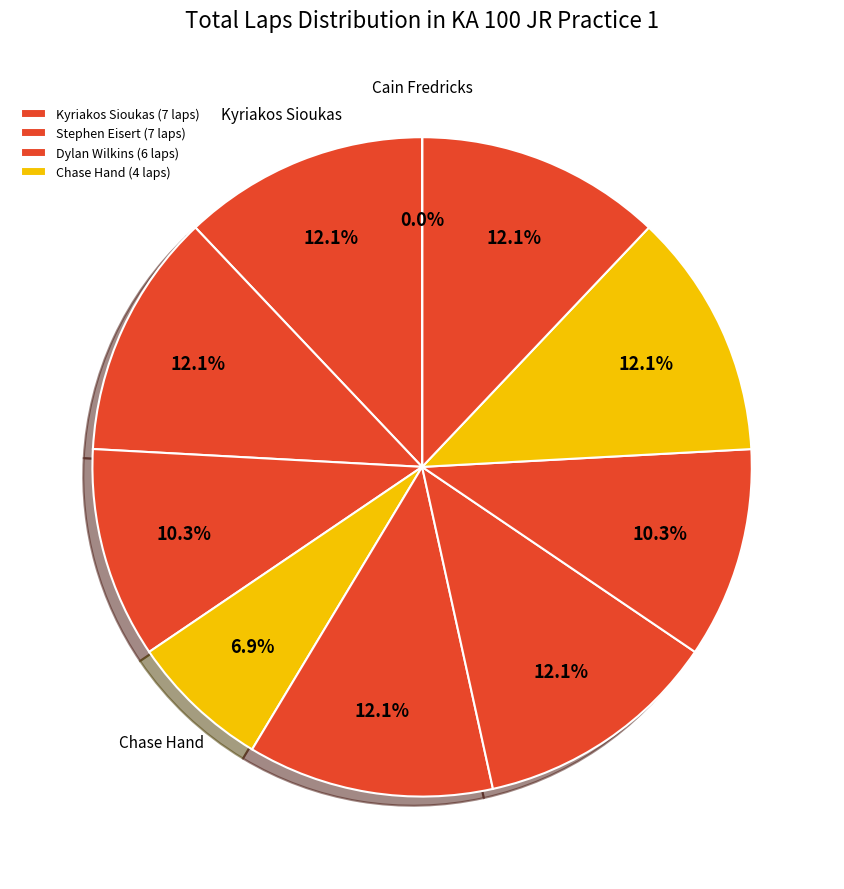

To the nearest percent, what is the difference between the largest and smallest slice percentages?

12%